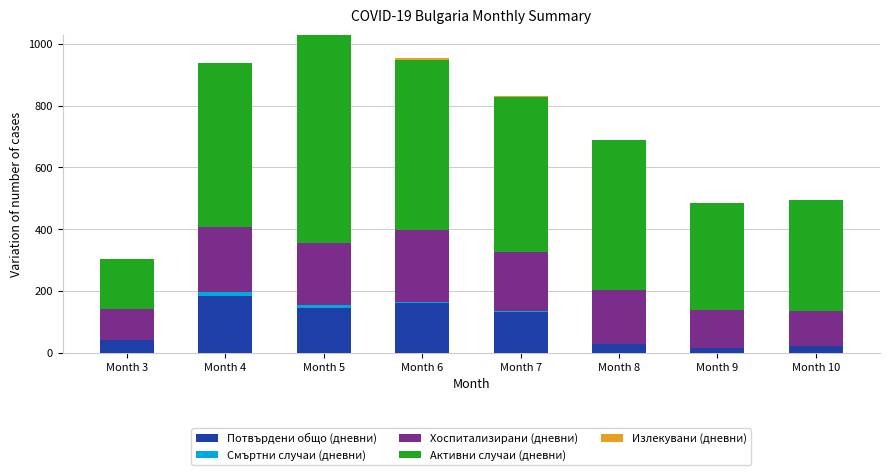

At which category is the sum across all series the highest?

Month 5